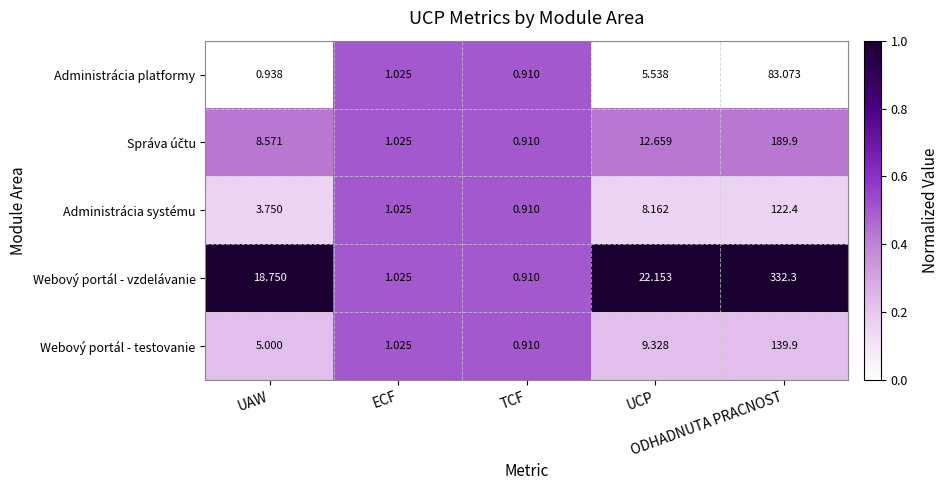

Which series has the largest total across all categories?

Webový portál - vzdelávanie